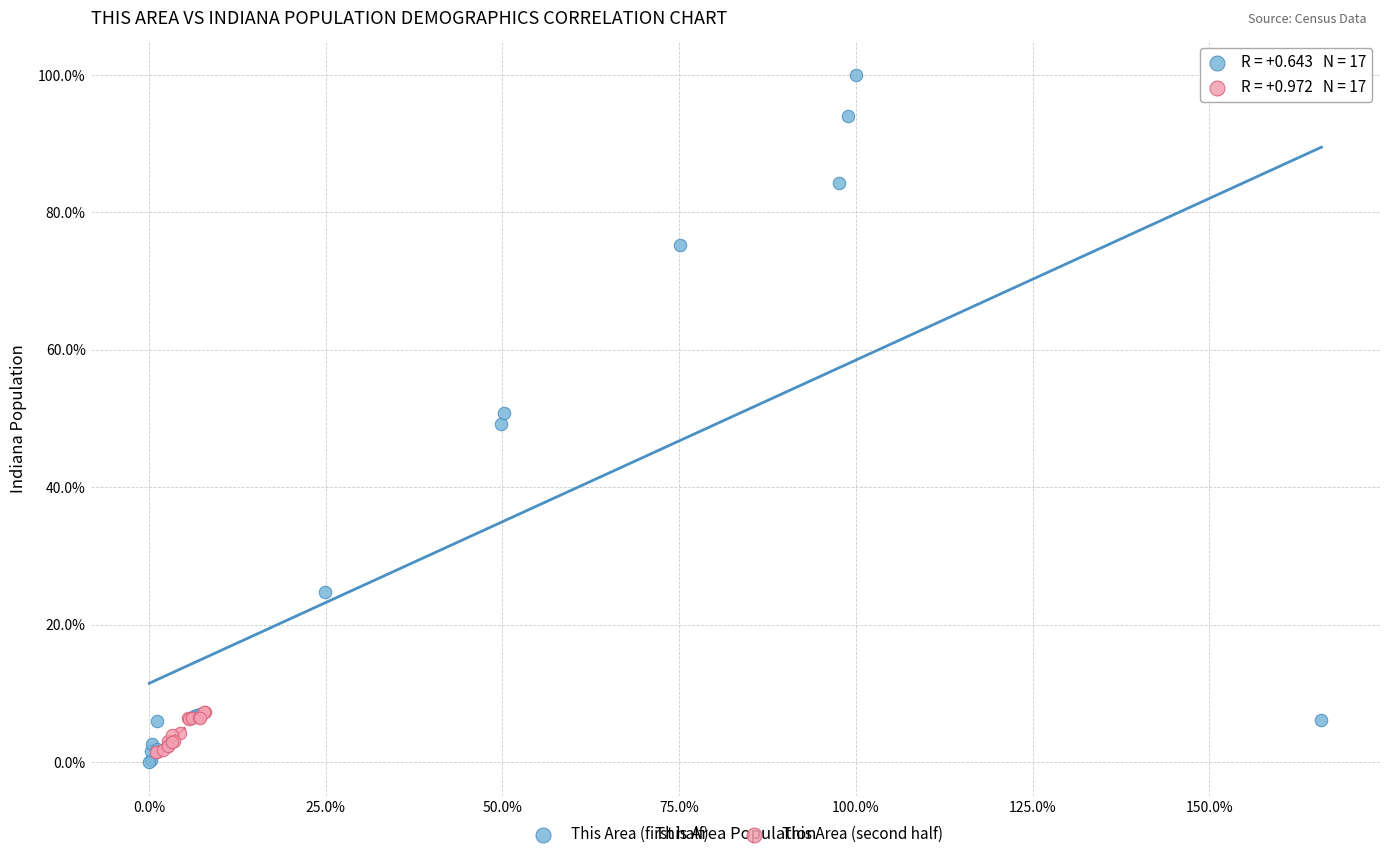

What are all the series names shown in the legend?

This Area (first half), This Area (second half)